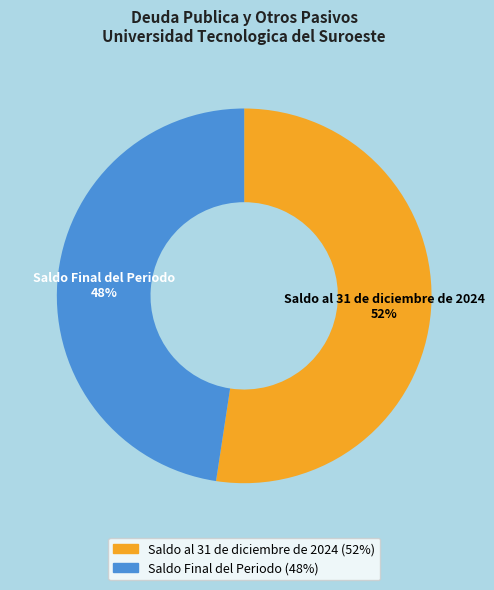

What is the ratio of the value at Saldo Final del Periodo to the value at Saldo al 31 de diciembre de 2024?

0.9